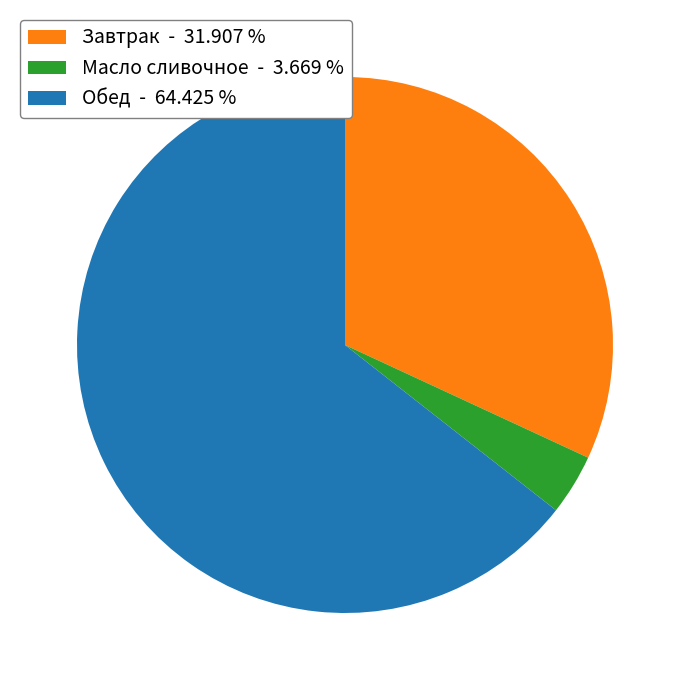

Do Масло сливочное - 3.669 % and Завтрак - 31.907 % together represent more than half of the pie?

No